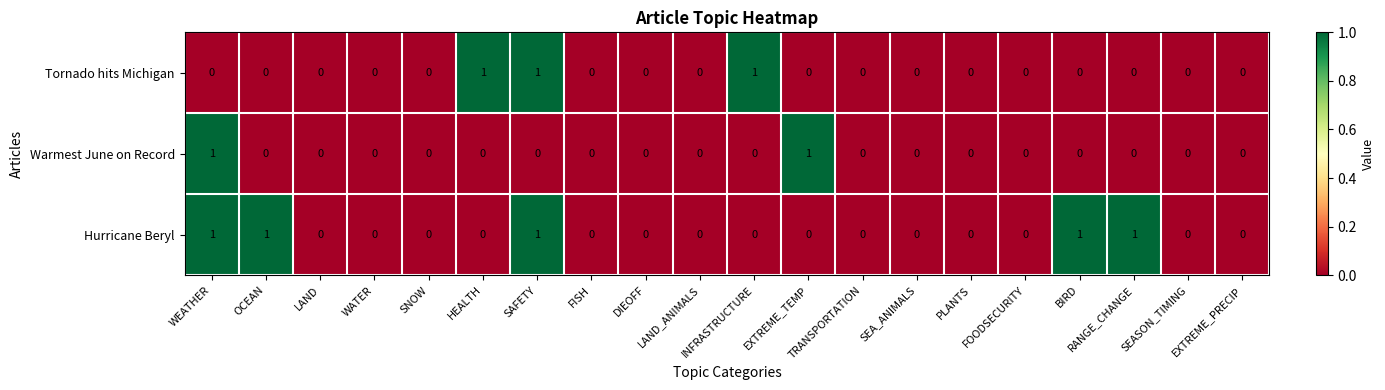

Between WEATHER and OCEAN, which series saw the biggest shift?

Warmest June on Record